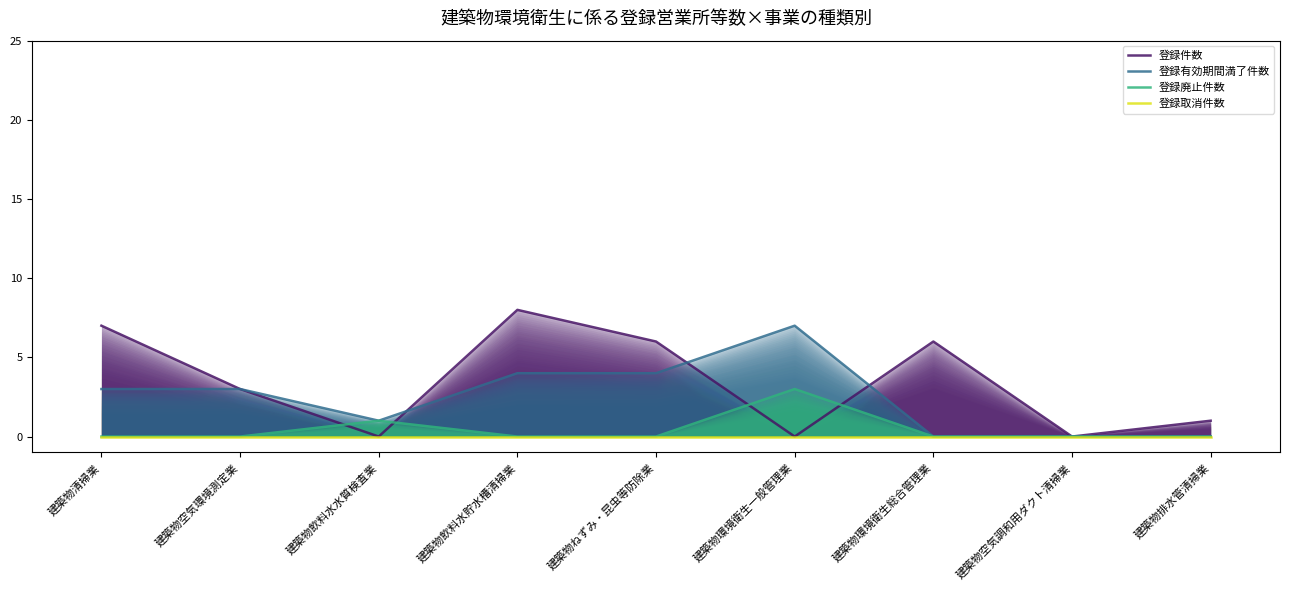

How many data points in 登録有効期間満了件数 are above 3?

3